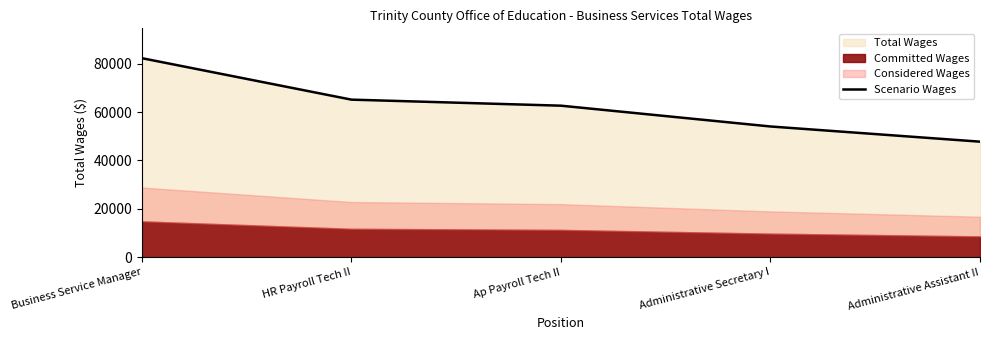

Rank the categories by value from lowest to highest.

Administrative Assistant II, Administrative Secretary I, Ap Payroll Tech II, HR Payroll Tech II, Business Service Manager